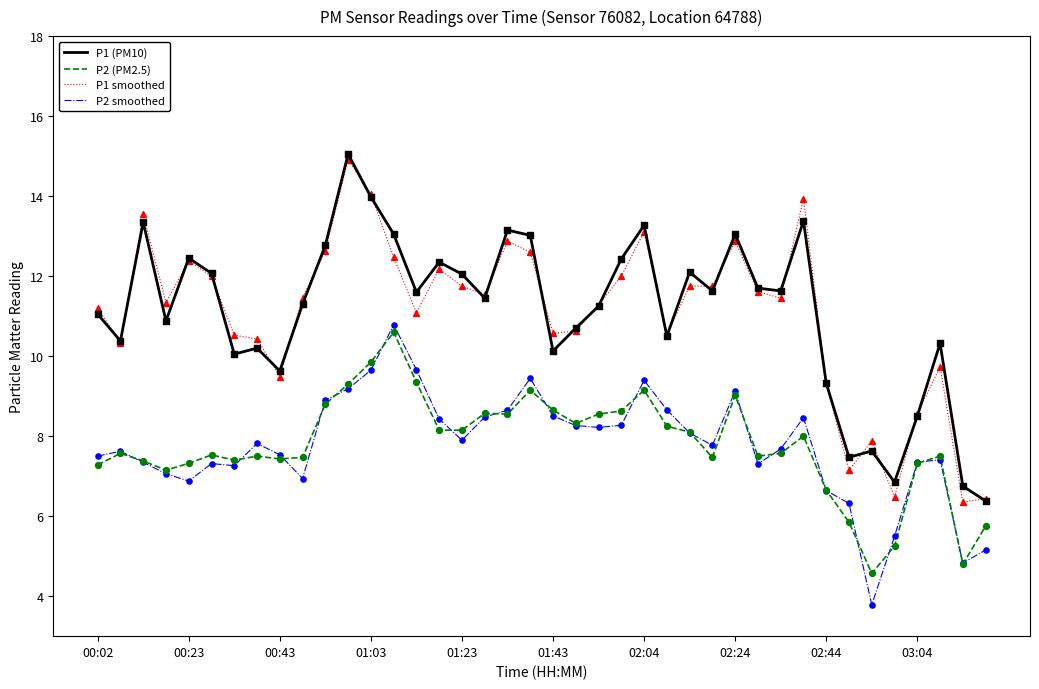

What is the minimum value shown in the chart?

3.8